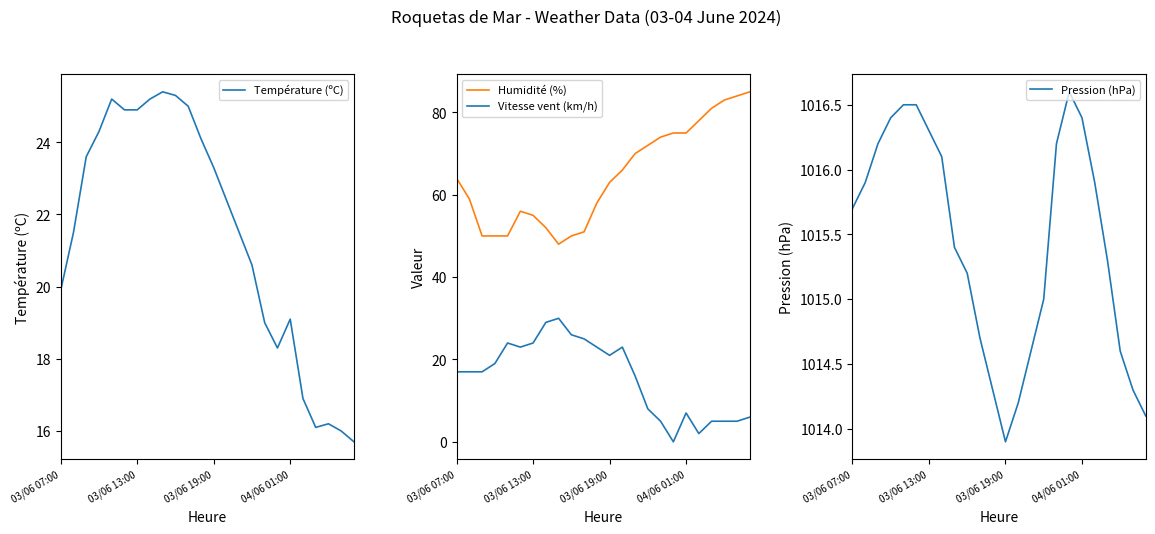

True or false: Vitesse vent (km/h) and Humidité (%) intersect in this chart.

False